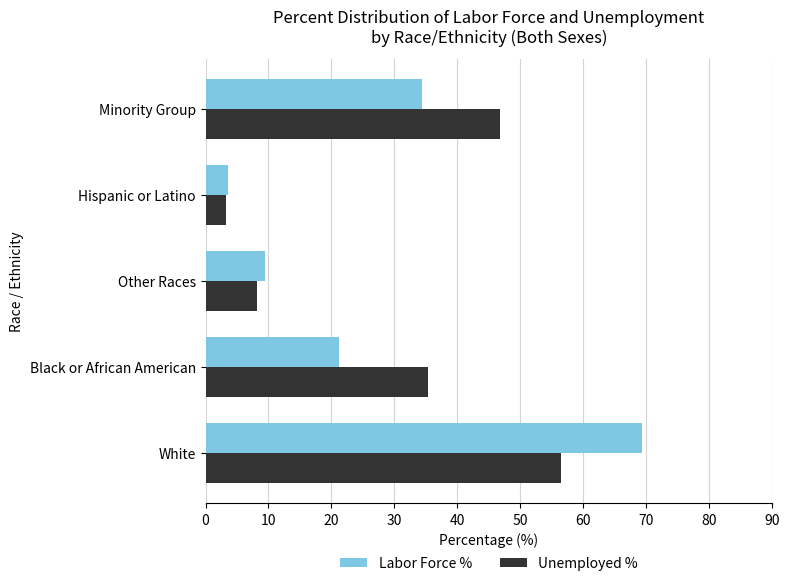

Rank the categories by Labor Force % value from highest to lowest.

White, Minority Group, Black or African American, Other Races, Hispanic or Latino